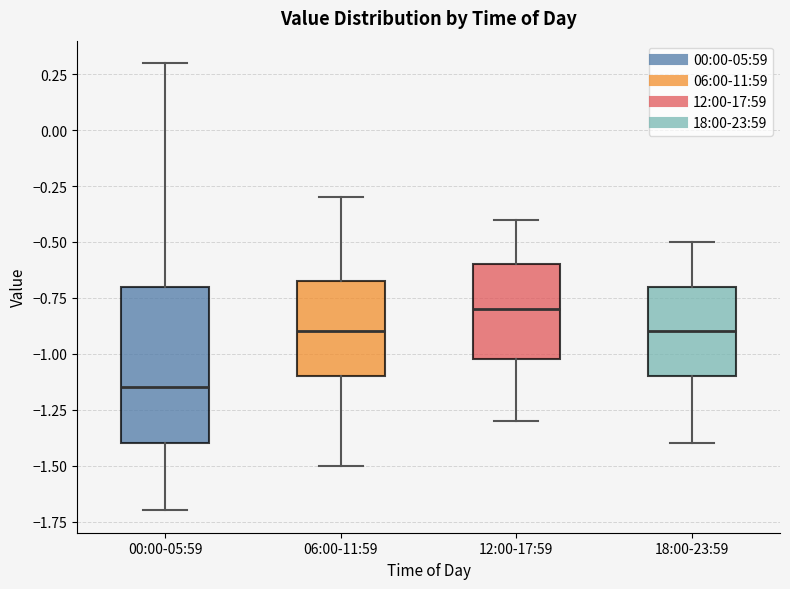

Reading left to right, read every box against the y-axis: the position of its median line, the range the box covers, and the ends of its whiskers. The values are not printed on the chart, so give them approximately, as read against the axis.

00:00-05:59: median -1.15, box -1.40 to -0.70, whiskers -1.70 to 0.30
06:00-11:59: median -0.90, box -1.10 to -0.65, whiskers -1.50 to -0.30
12:00-17:59: median -0.80, box -1.00 to -0.60, whiskers -1.30 to -0.40
18:00-23:59: median -0.90, box -1.10 to -0.70, whiskers -1.40 to -0.50